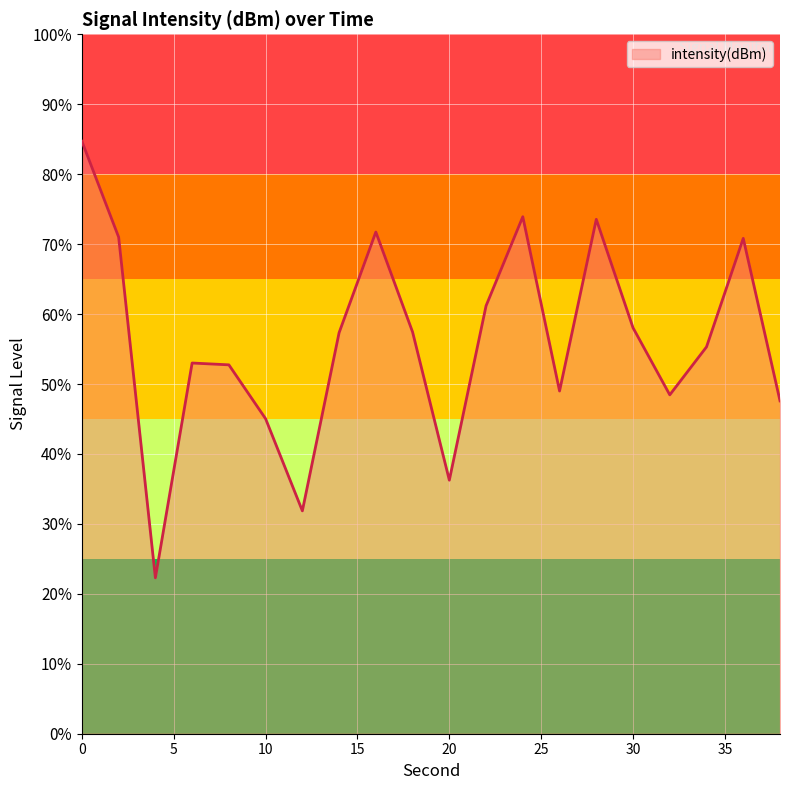

Reading right to left, list all the values displayed in this chart.

38=-131.0	36=-121.7	34=-127.9	32=-130.6	30=-126.8	28=-120.6	26=-130.4	24=-120.4	22=-125.5	20=-135.5	18=-127.0	16=-121.3	14=-127.1	12=-137.3	10=-132.0	8=-128.9	6=-128.8	4=-141.1	2=-121.6	0=-116.1